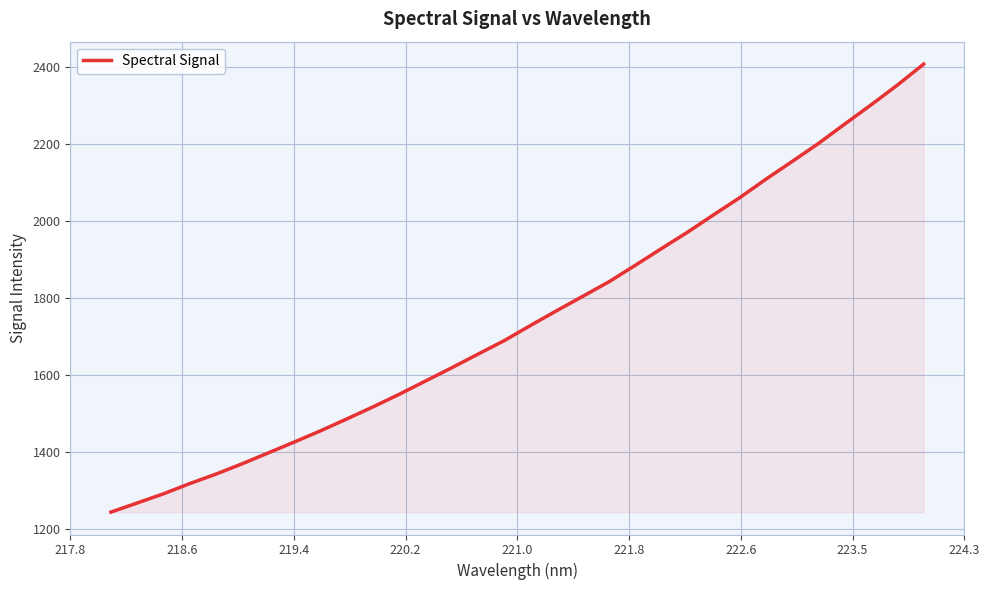

What is the minimum value shown in the chart?

1244.4